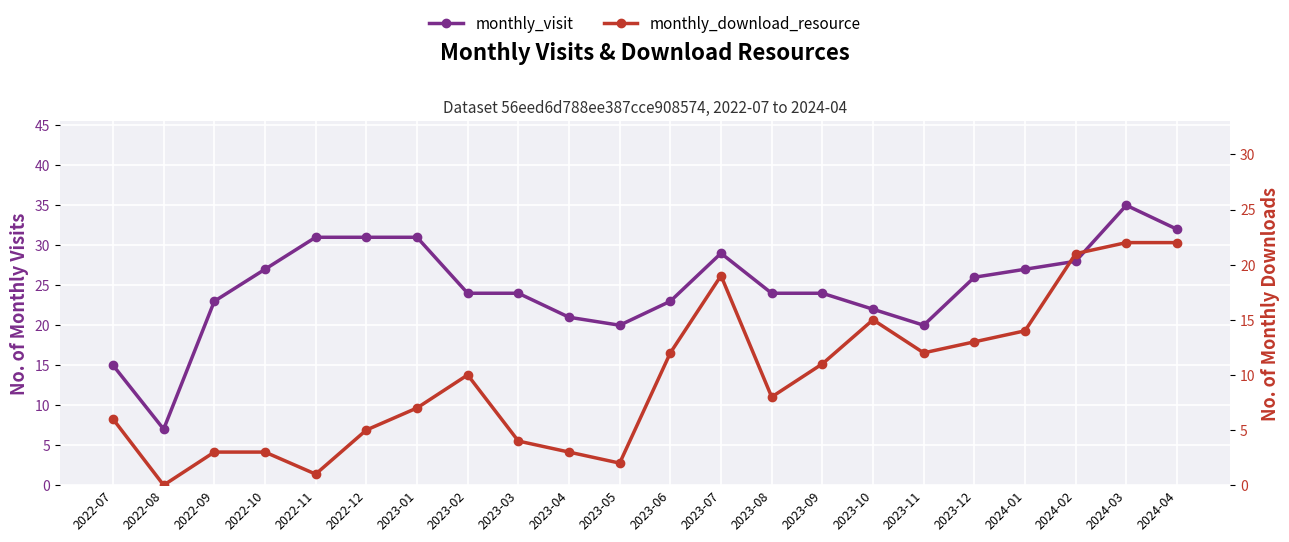

At which label does monthly_visit first exceed 24?

2022-10